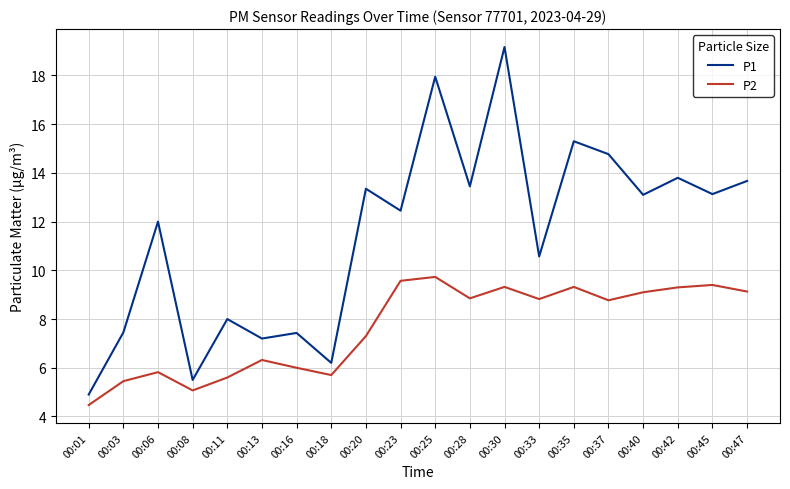

At which label does P2 first exceed 8?

00:23